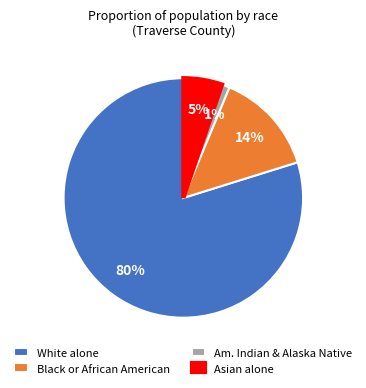

Which category accounts for the majority?

White alone